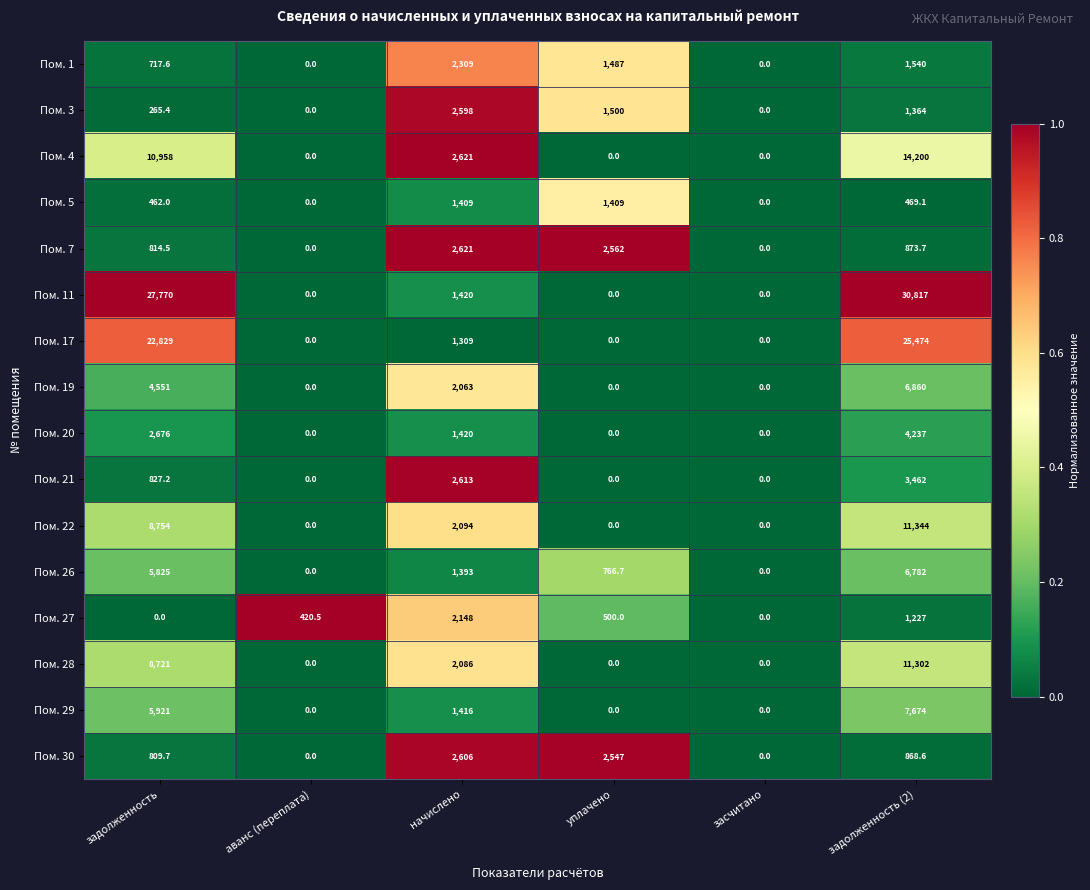

The Пом. 11 series shows 0.0 at аванс (переплата). True or false?

True